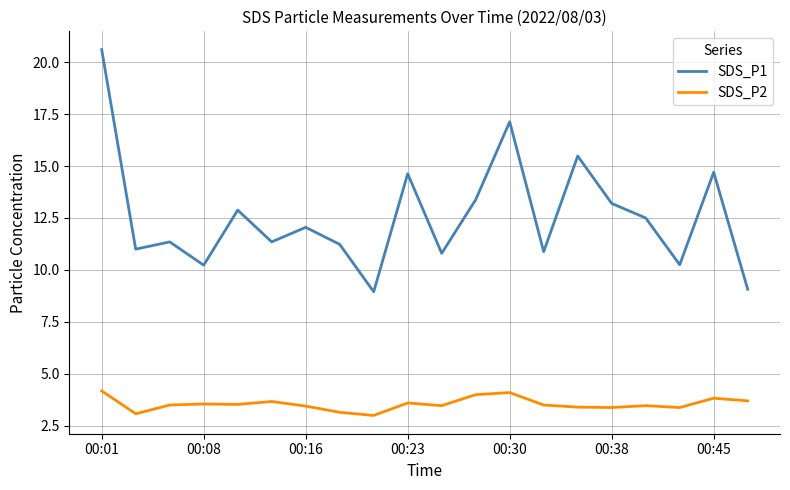

At how many categories does at least one series exceed 16?

2